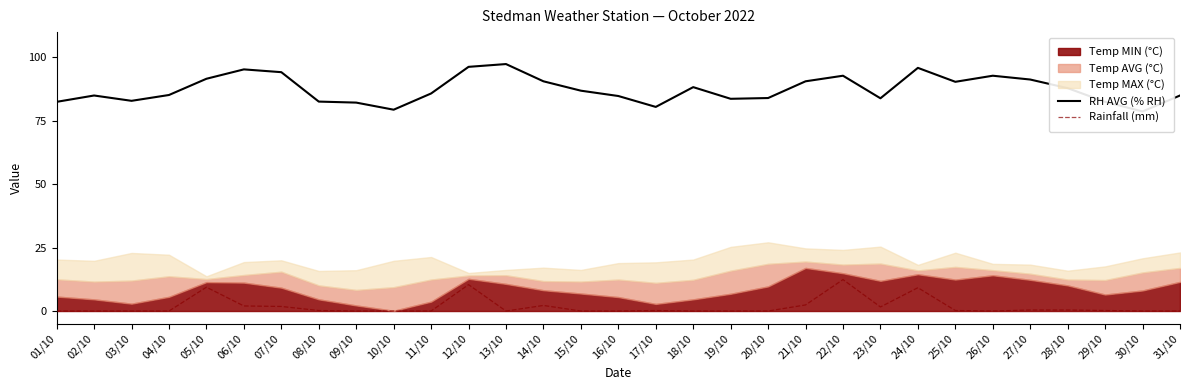

What is the value of the Rainfall (mm) point at the 24th from the left?

9.2